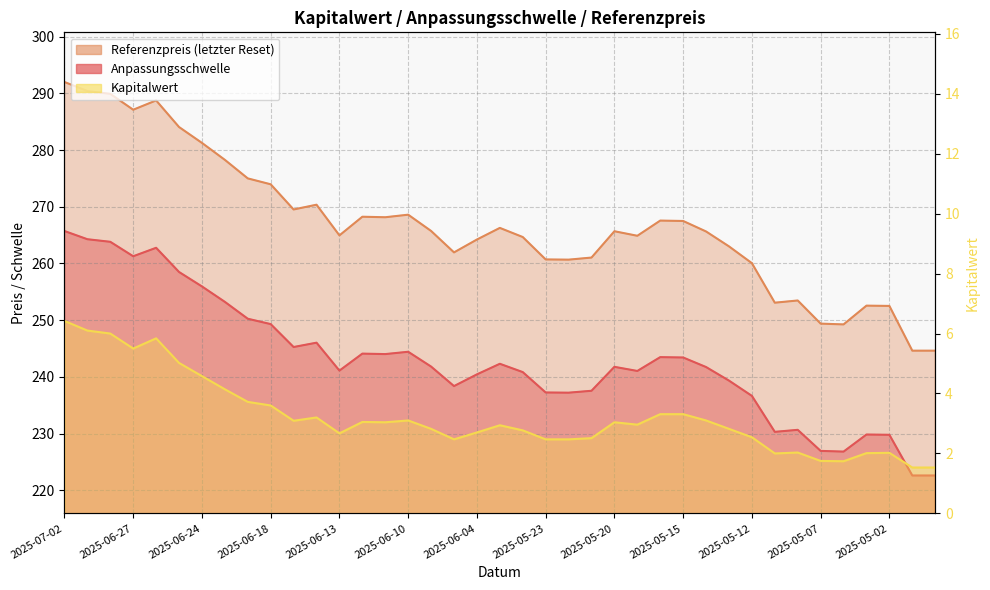

How many interior local valleys does the Referenzpreis series have?

9